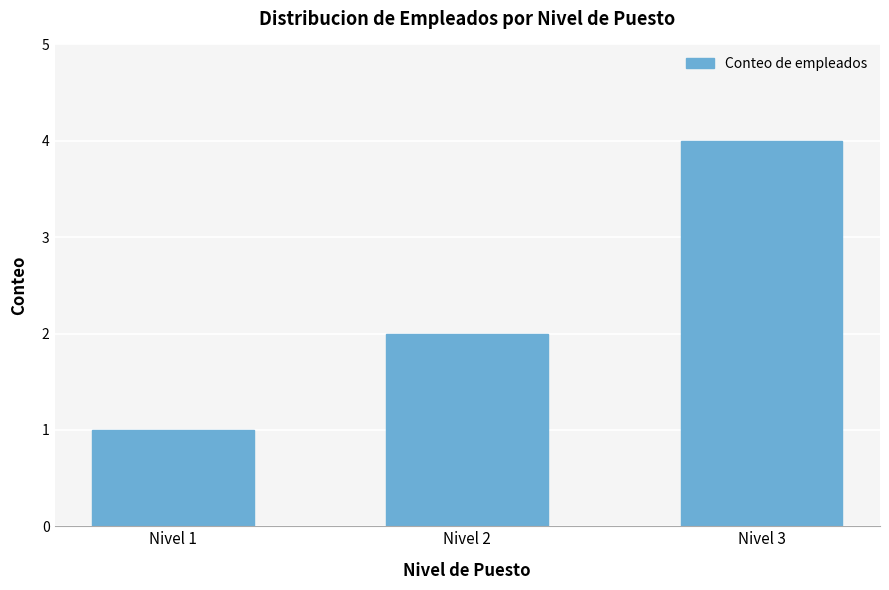

List the labels in order of value, smallest first.

Nivel 1, Nivel 2, Nivel 3